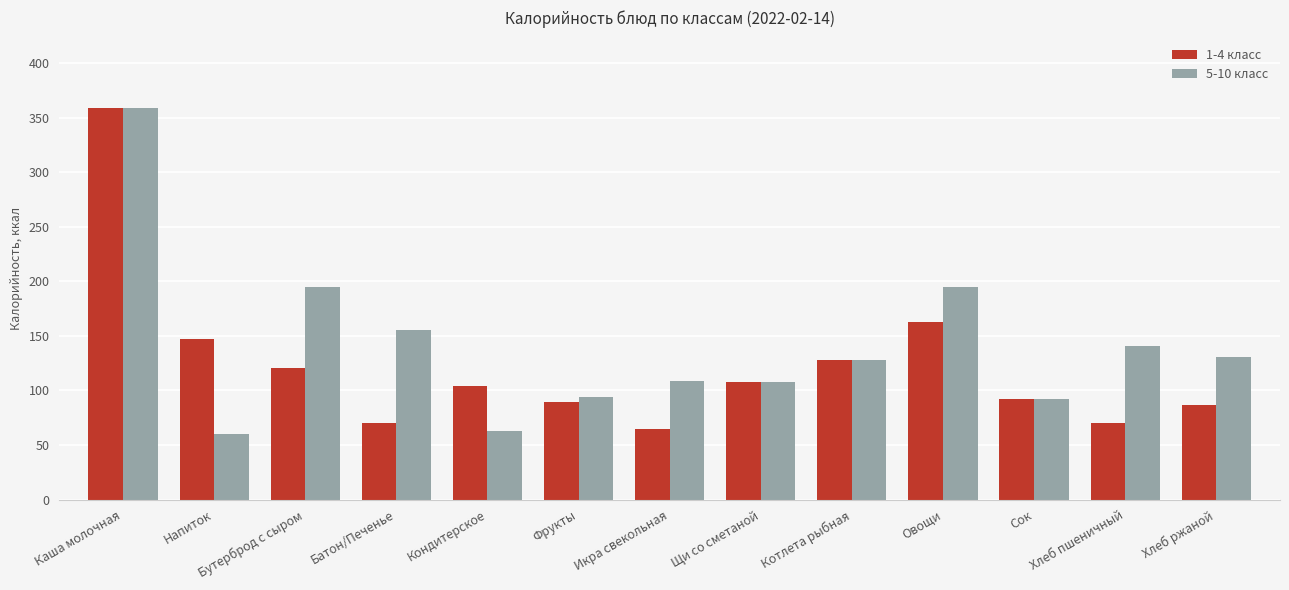

What is the maximum value for 1-4 класс?

358.7